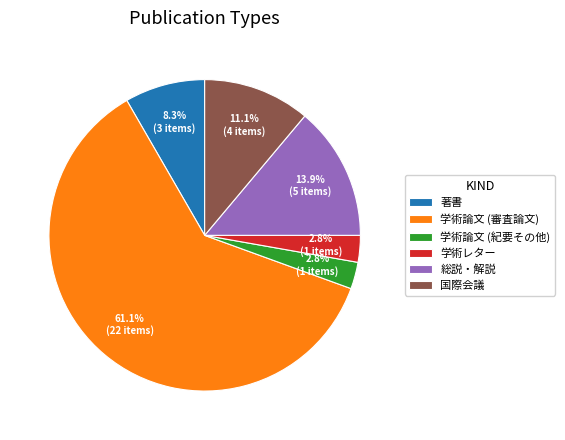

To the nearest percent, what is the difference between the 学術論文 (紀要その他) and 総説・解説 slice percentages?

11%